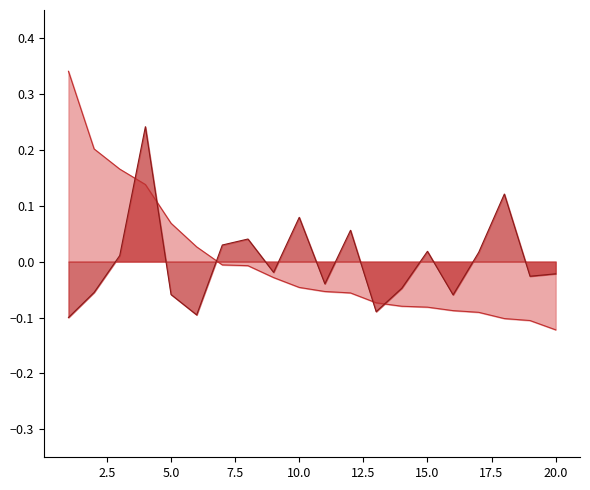

What is the sum of the SJR values at 7 and 10?

-0.1